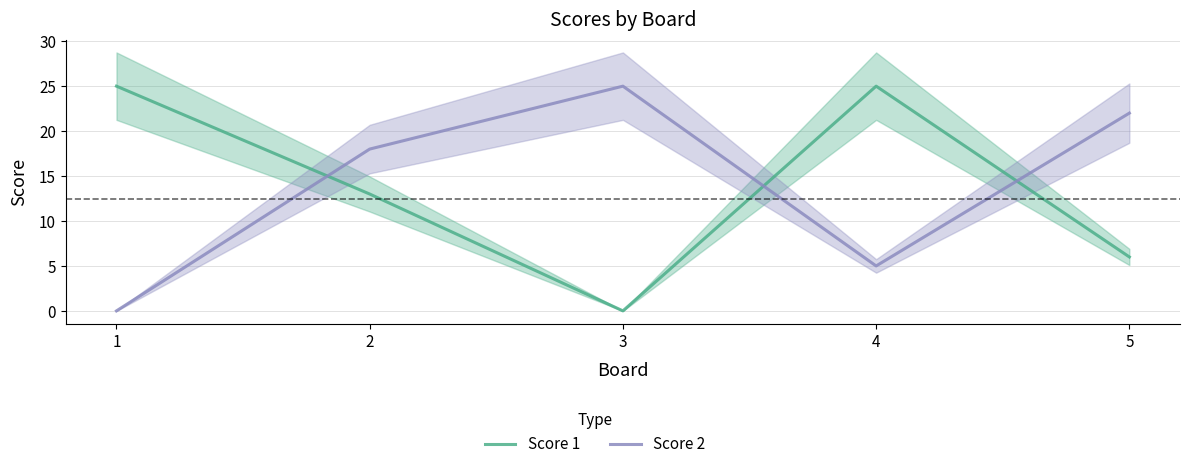

What is the approximate value of Score 1 at 5, to the nearest 5?

5